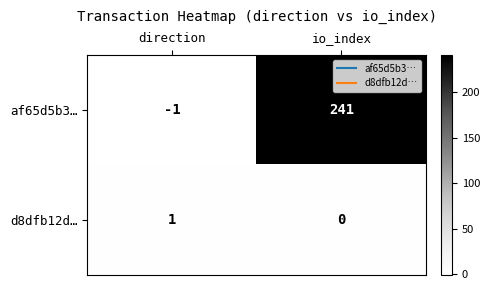

Reading right to left, list all the values displayed in this chart.

af65d5b3…: 241	-1
d8dfb12d…: 0	1